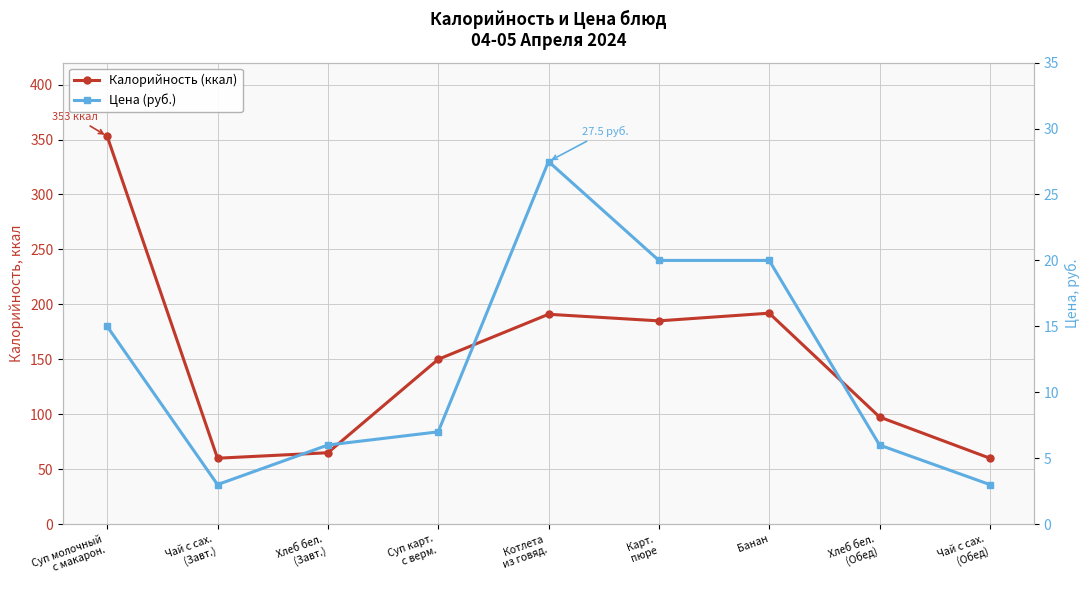

What is the label of the 1st point from the right?

Чай с сах.
(Обед)